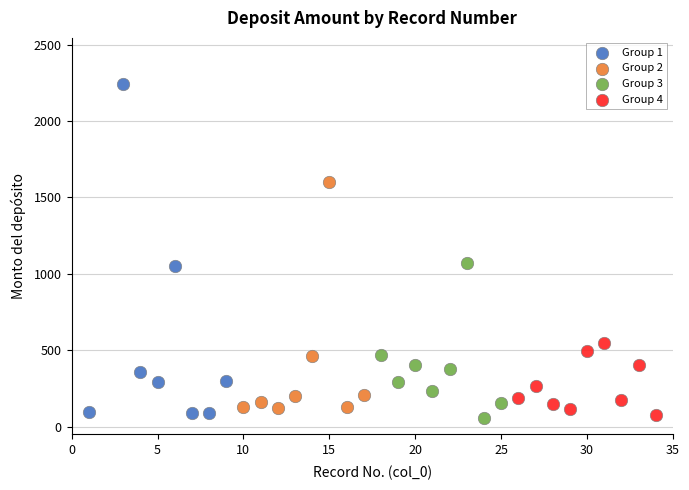

Which series has the largest Y range (max minus min)?

Group 1